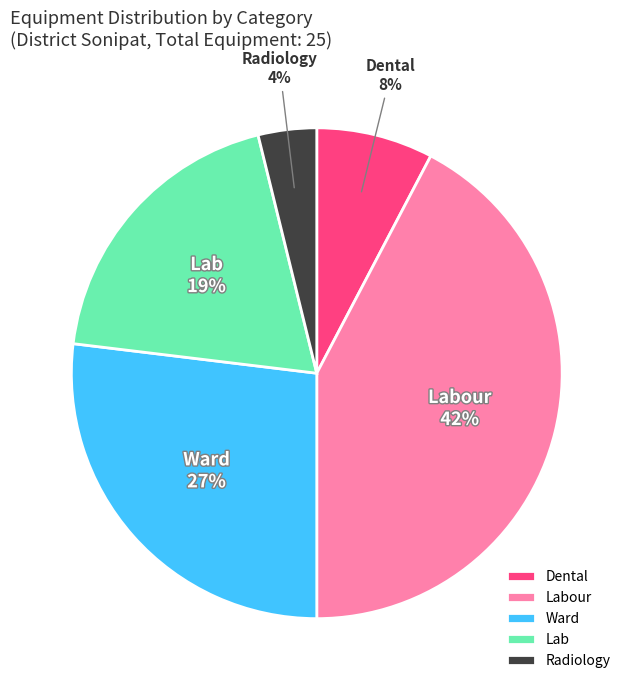

To the nearest percent, what is the average slice percentage?

20%